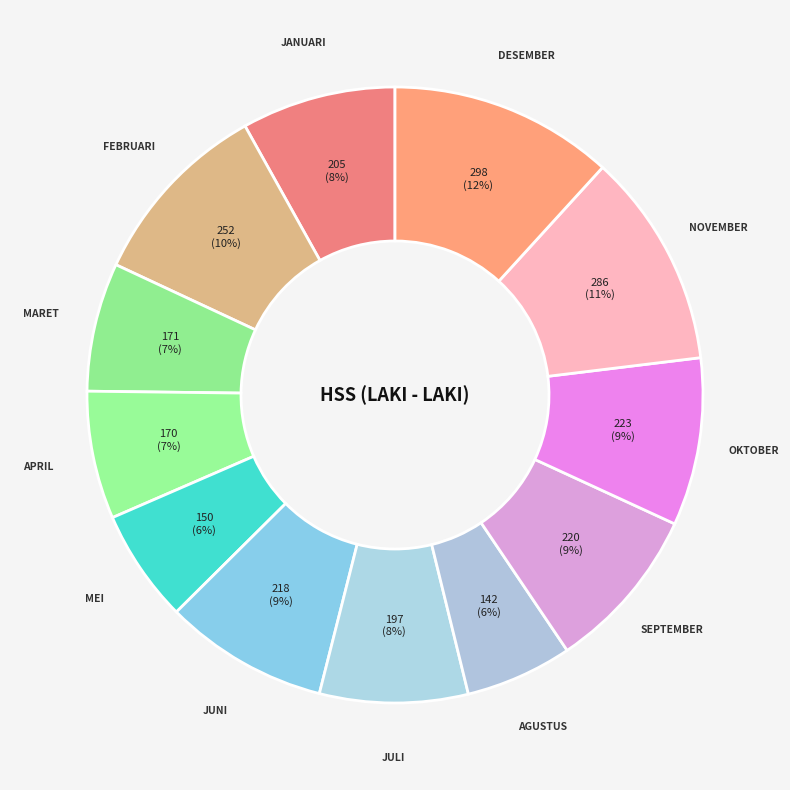

How many segments does this pie chart have?

12